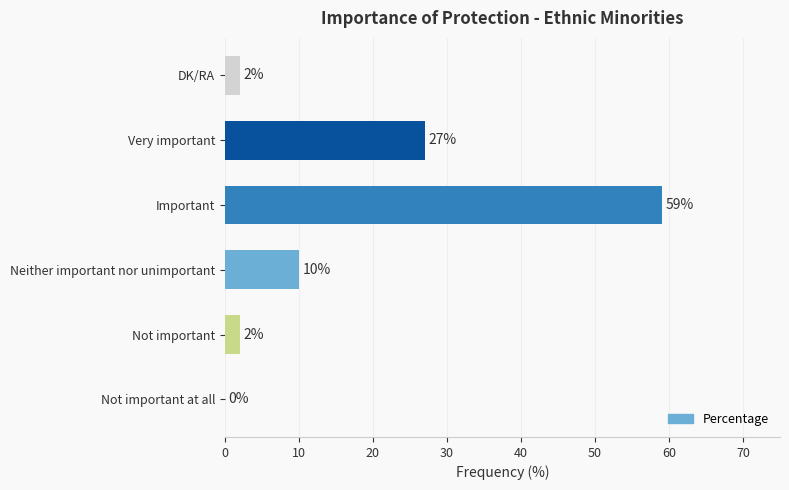

The value at Neither important nor unimportant is 6. True or false?

False